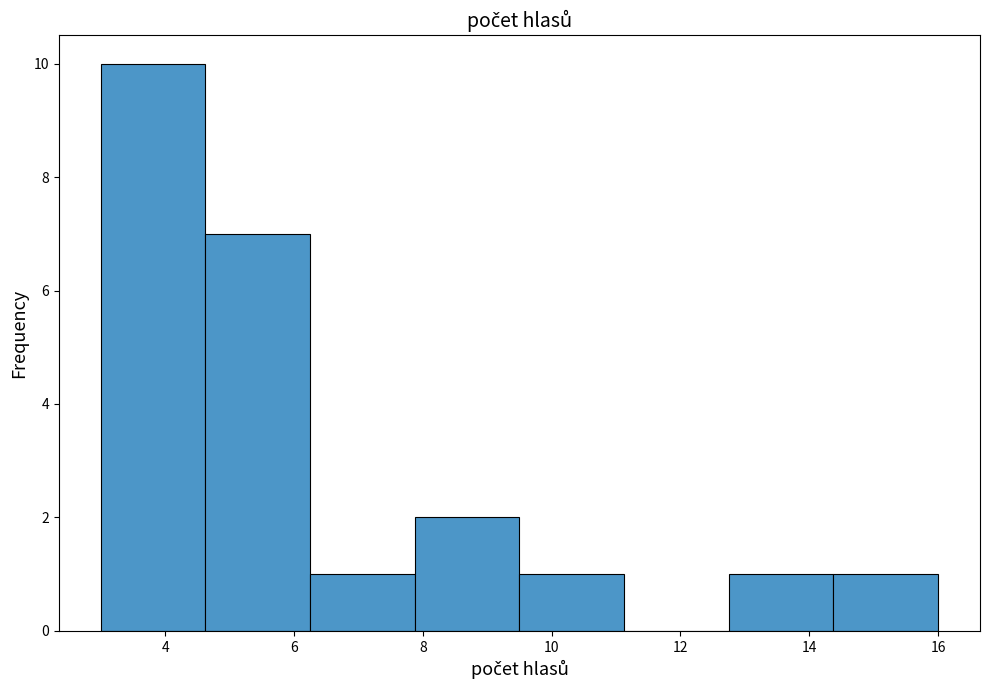

Reading left to right, transcribe this chart: for each bar, give the range it covers on the x-axis and its height. Neither the bar edges nor the heights are printed on the chart, so give them approximately, as read against the axes.

3.0 to 4.6: 10
4.6 to 6.2: 7
6.2 to 7.8: 1
7.8 to 9.6: 2
9.6 to 11.2: 1
11.2 to 12.8: 0
12.8 to 14.4: 1
14.4 to 16.0: 1